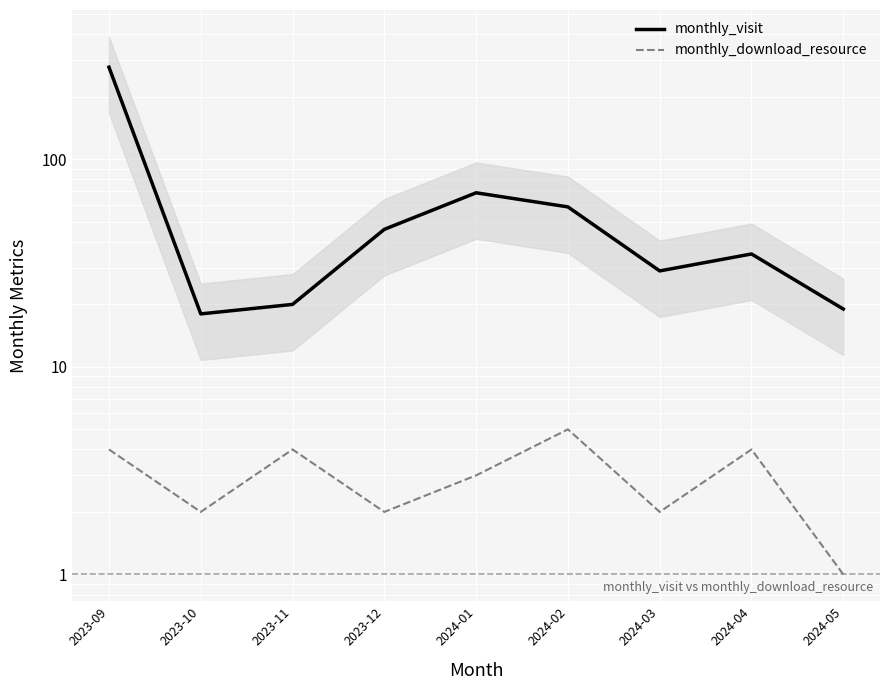

At which label does monthly_visit first exceed 35?

2023-09